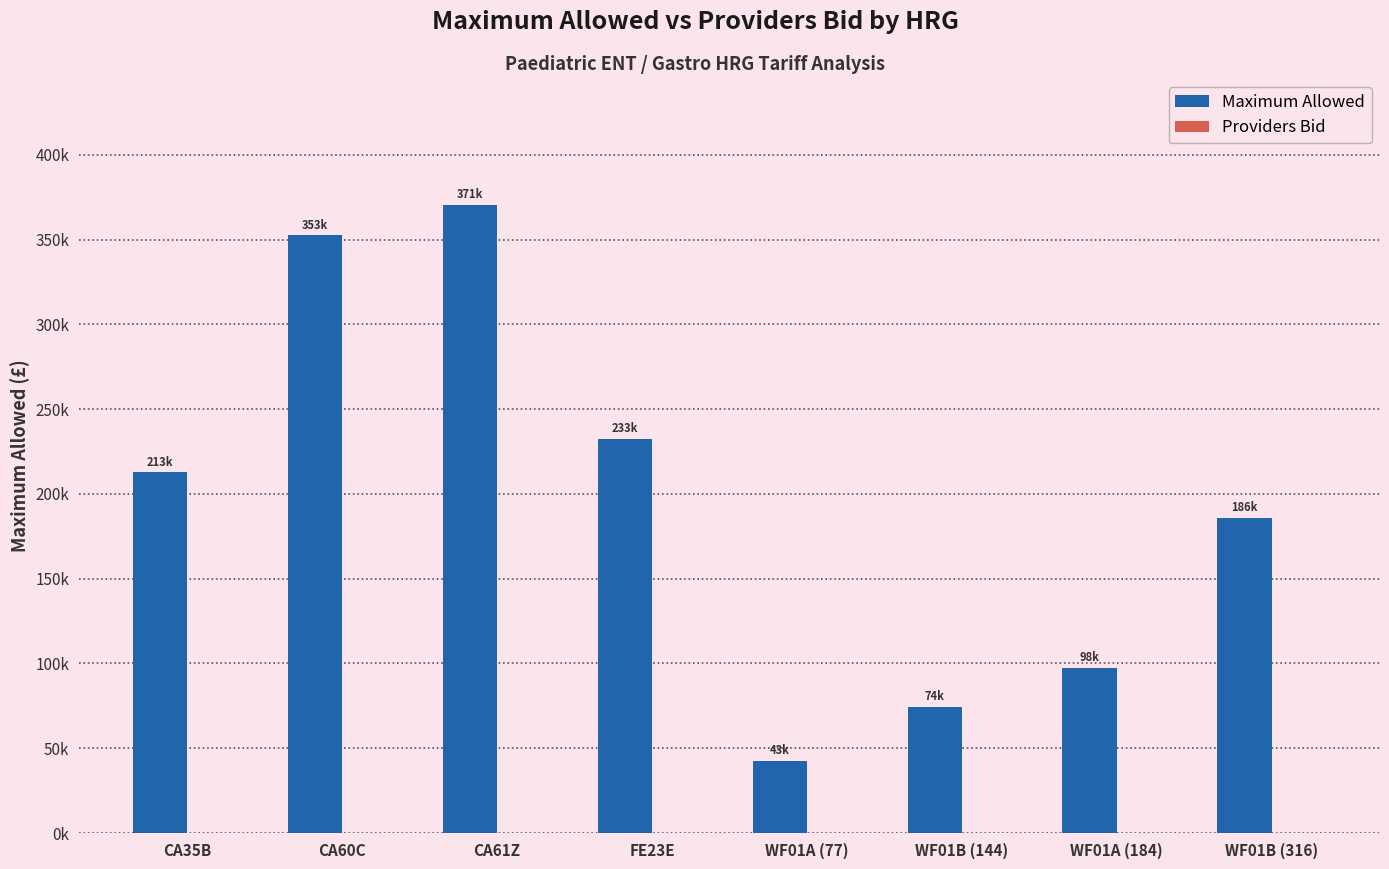

Does the chart contain stacked bars?

No